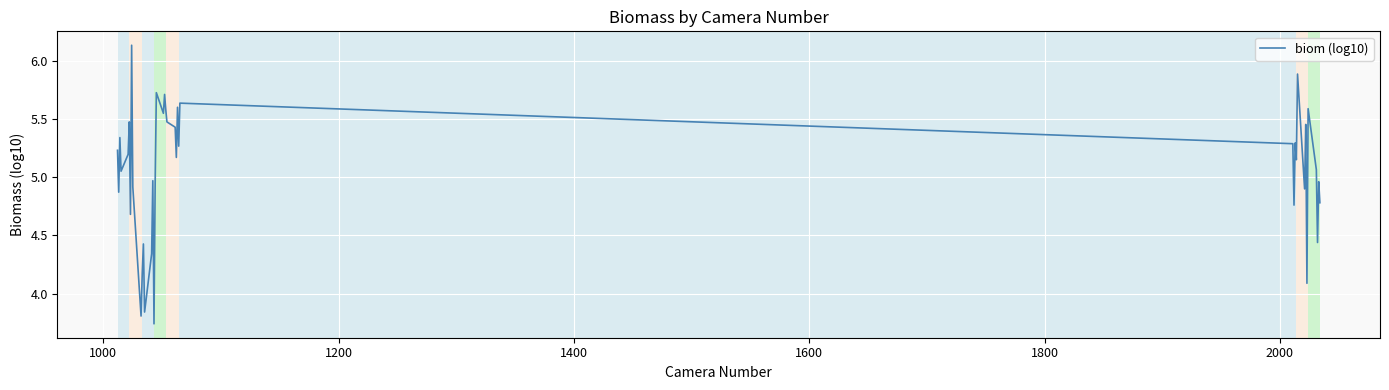

How many lines are shown in the chart?

1